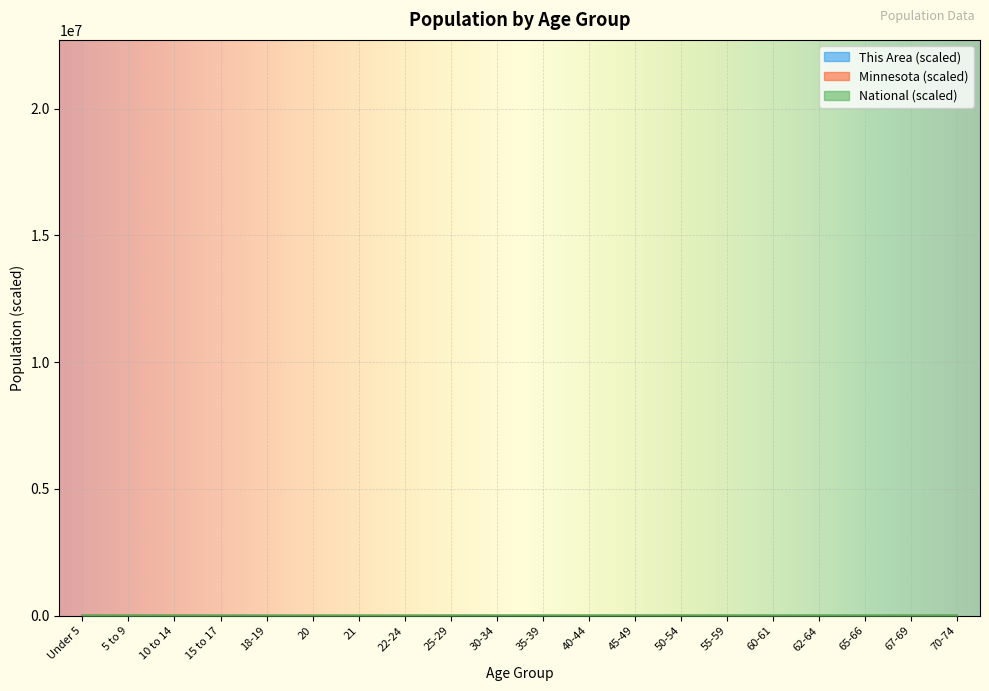

What is the approximate value of National at 70-74?

927.8